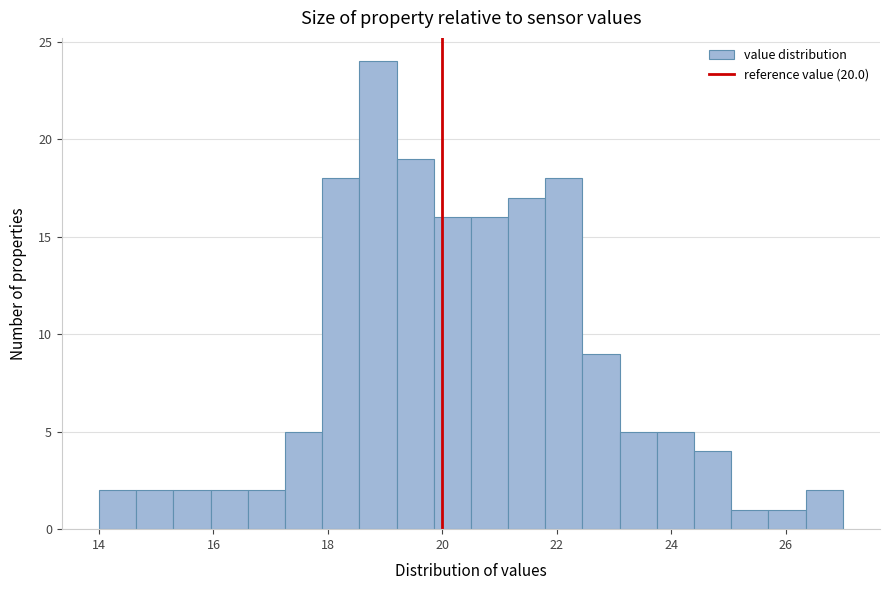

Around what value on the x-axis is the tallest bar? Give the approximate position of its centre, as read against the axis.

18.8